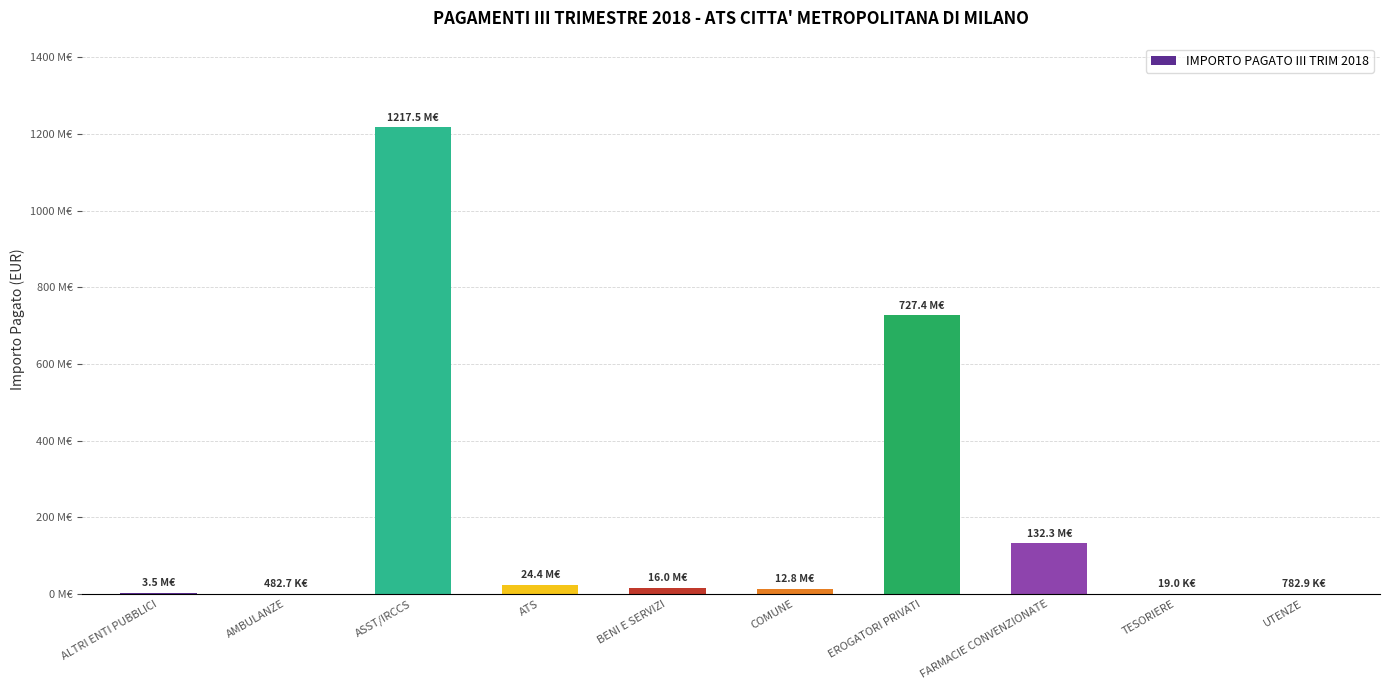

What is the ratio of the value at ATS to the value at AMBULANZE?

50.6